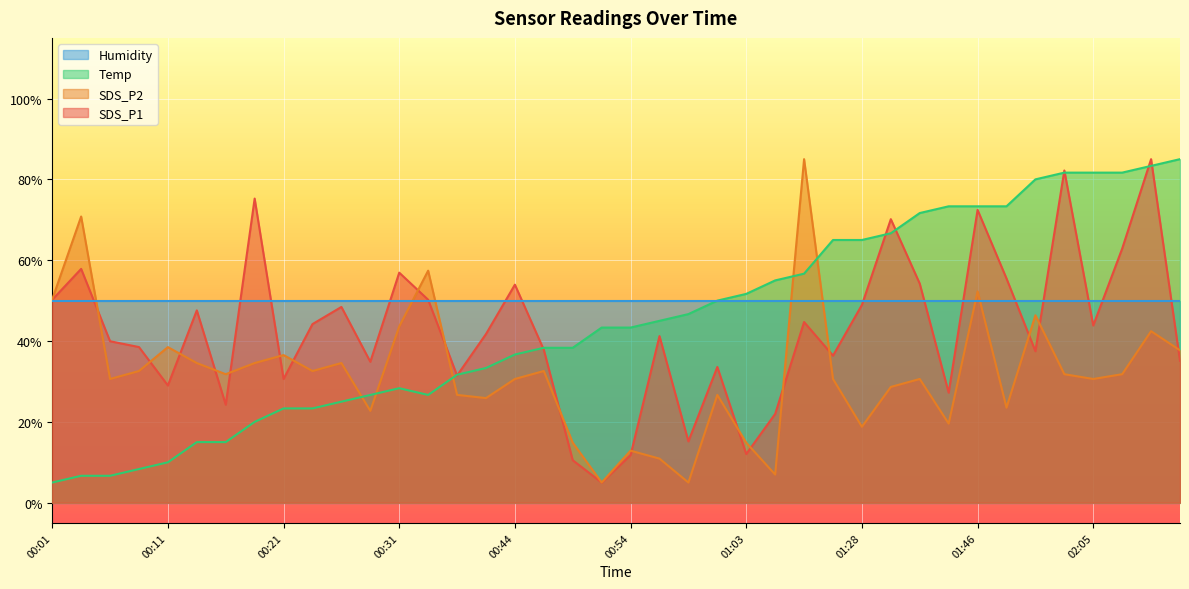

At which label does Temp first exceed 43?

00:51